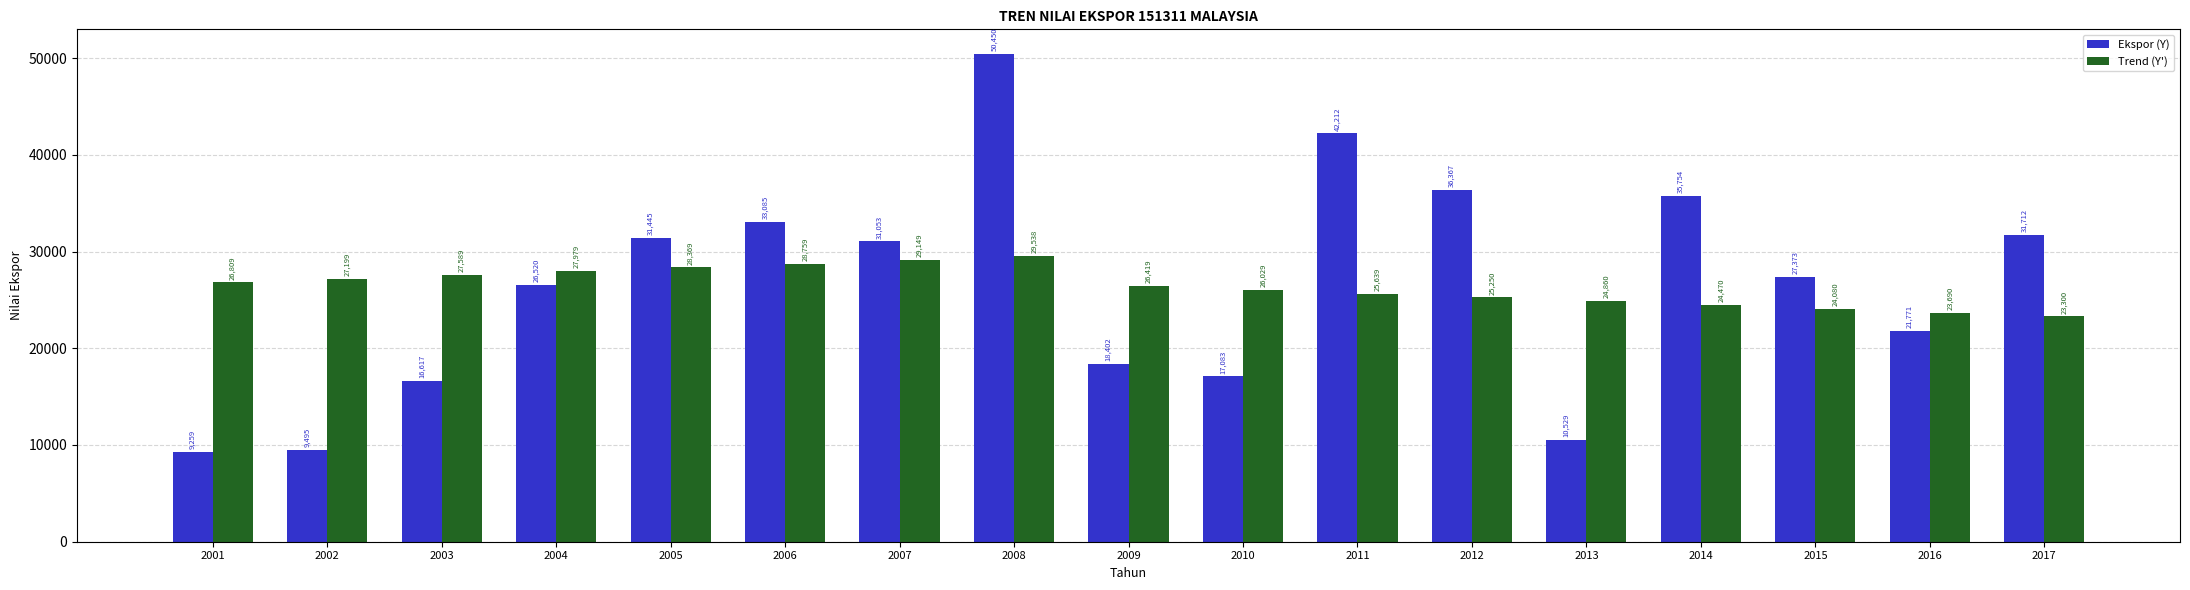

Which category has the highest value in the Trend (Y') series?

2008